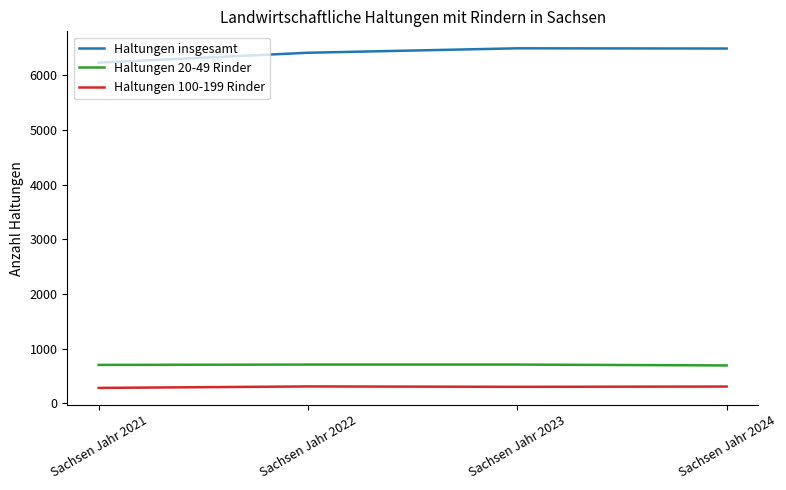

The value of Haltungen 20-49 Rinder at Sachsen Jahr 2023 is 186. True or false?

False